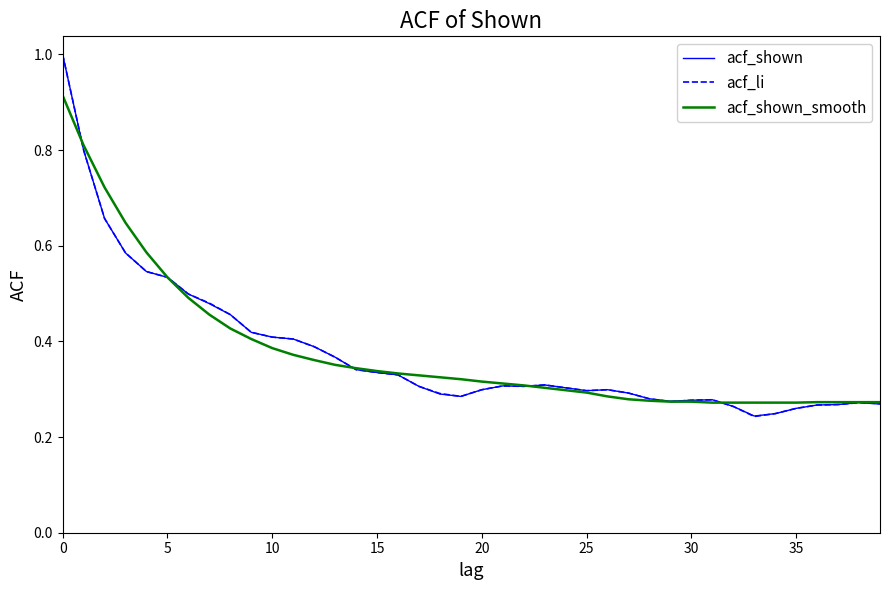

What is the greatest value displayed?

1.0